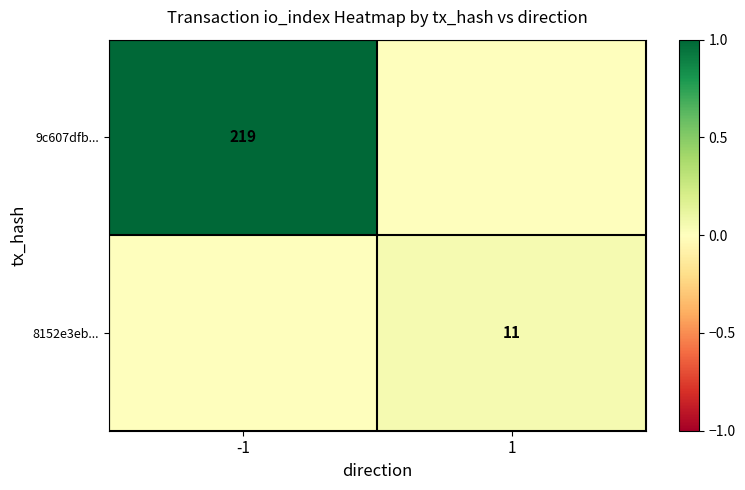

Is it true that 8152e3eb... equals 3 at 1?

False